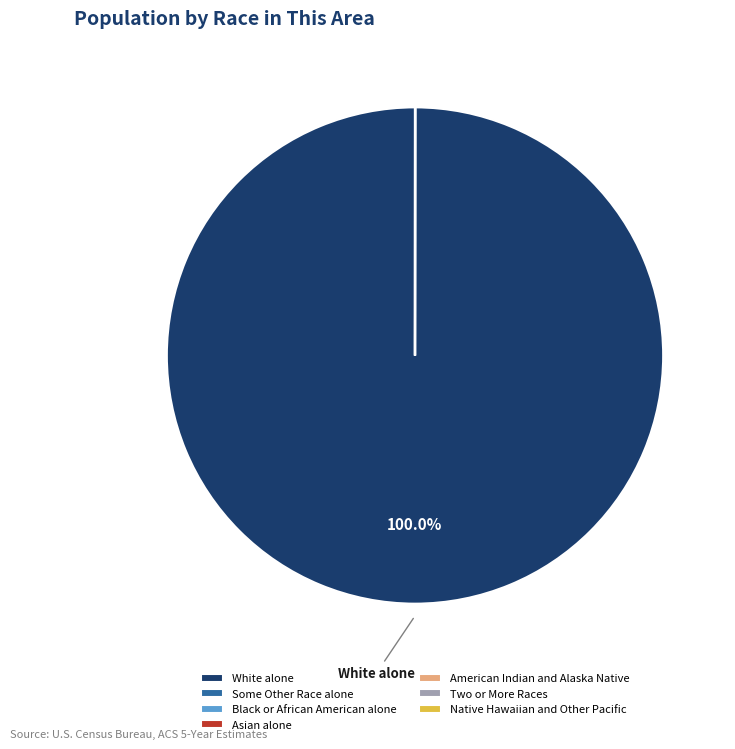

What is the largest slice in the pie chart?

White alone